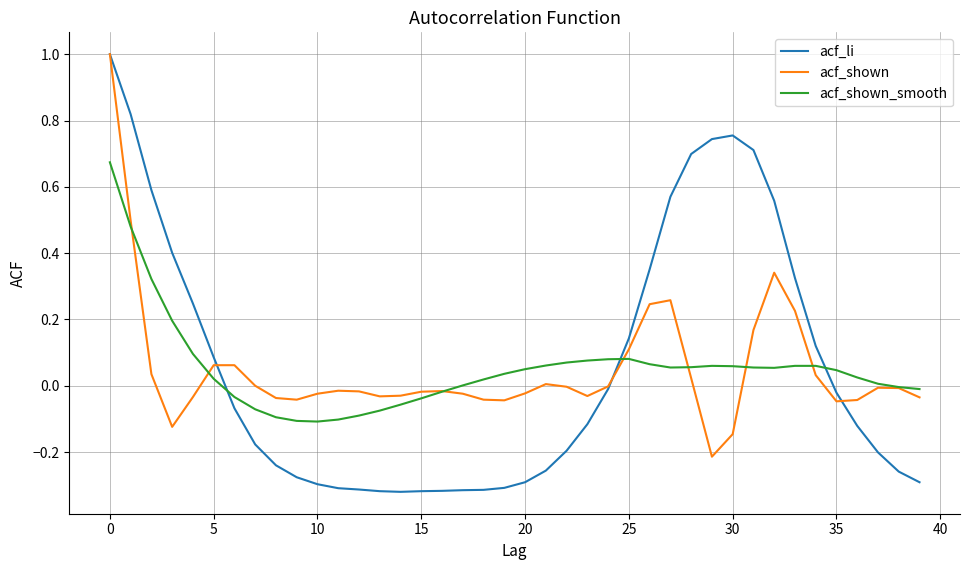

Which series has the largest range (max minus min)?

acf_li